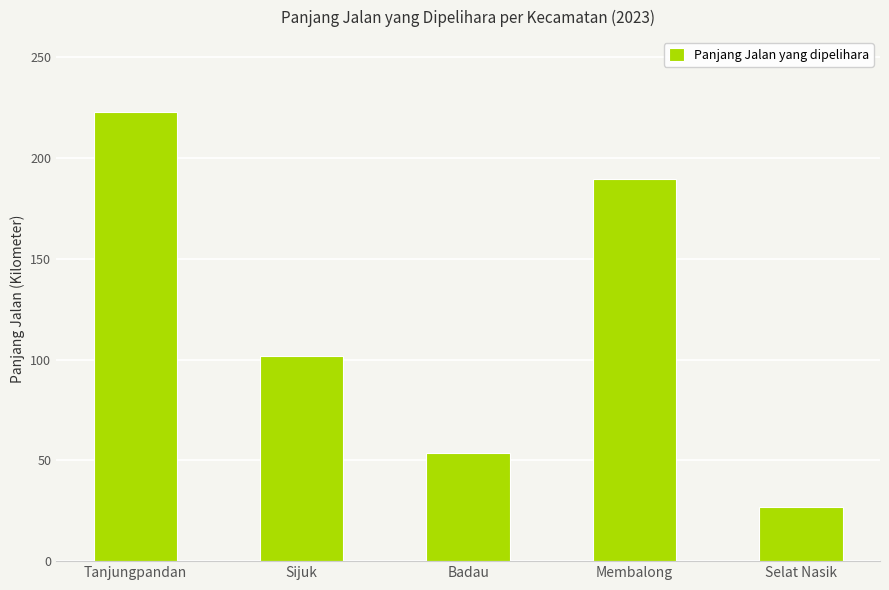

What is the change in value from Tanjungpandan to Sijuk?

-120.9